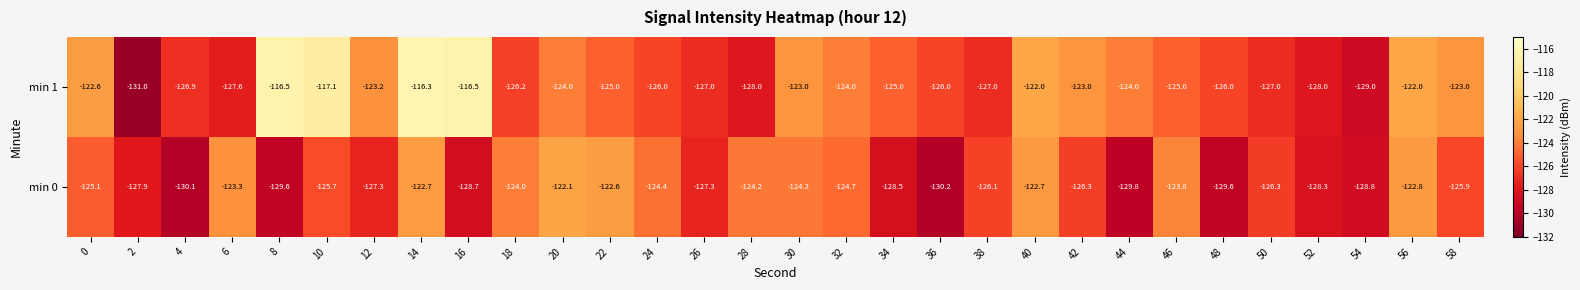

Which series has the largest range (max minus min)?

min 1